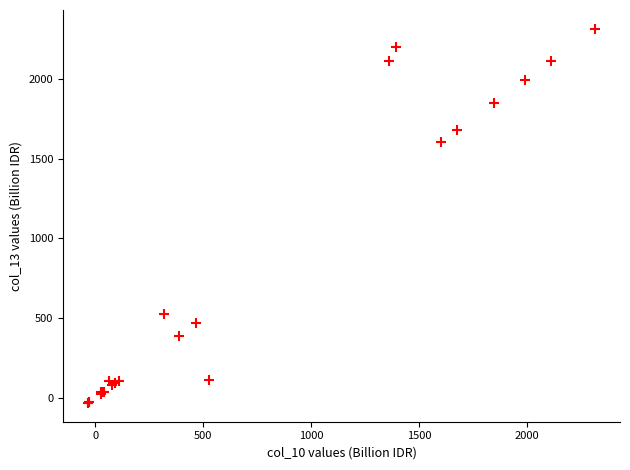

What Y value in the scatter plot is closest to 1140?

1602.0